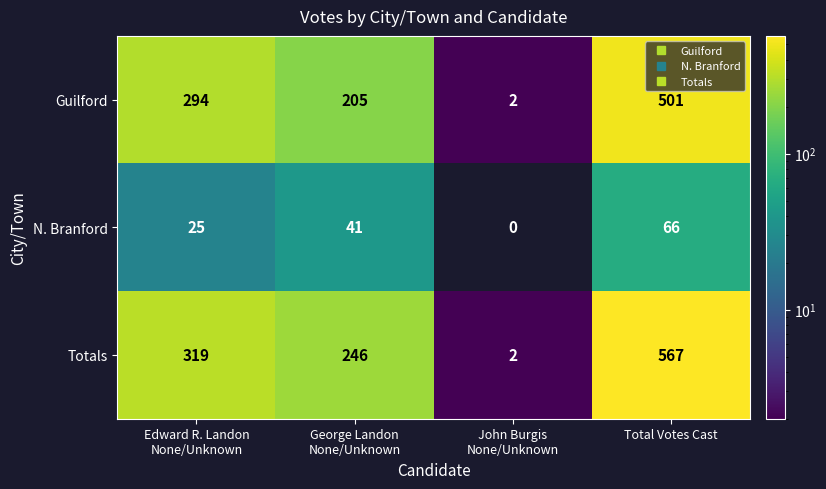

Reading left to right, what are all the values shown in this chart?

Guilford: 294	205	2	501
N. Branford: 25	41	0	66
Totals: 319	246	2	567